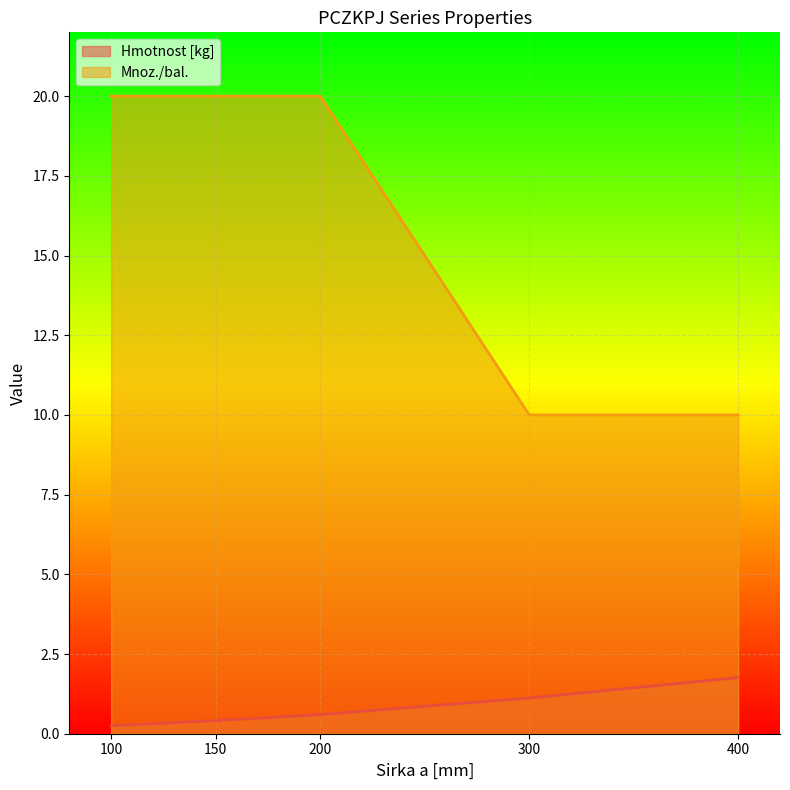

What is the maximum value shown in the chart?

20.0